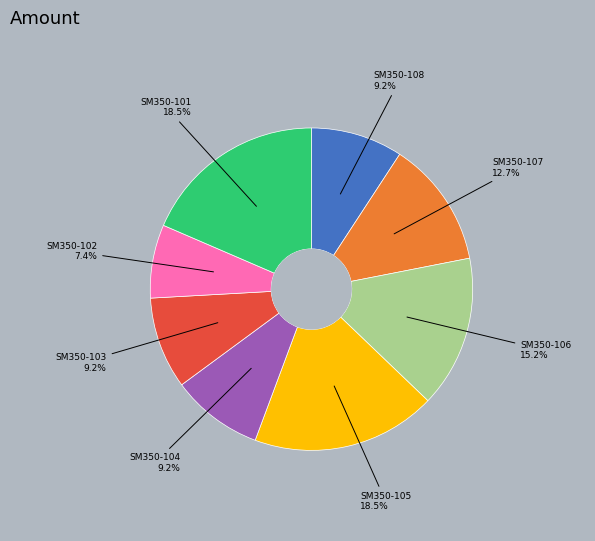

How many slices are in this pie chart?

8